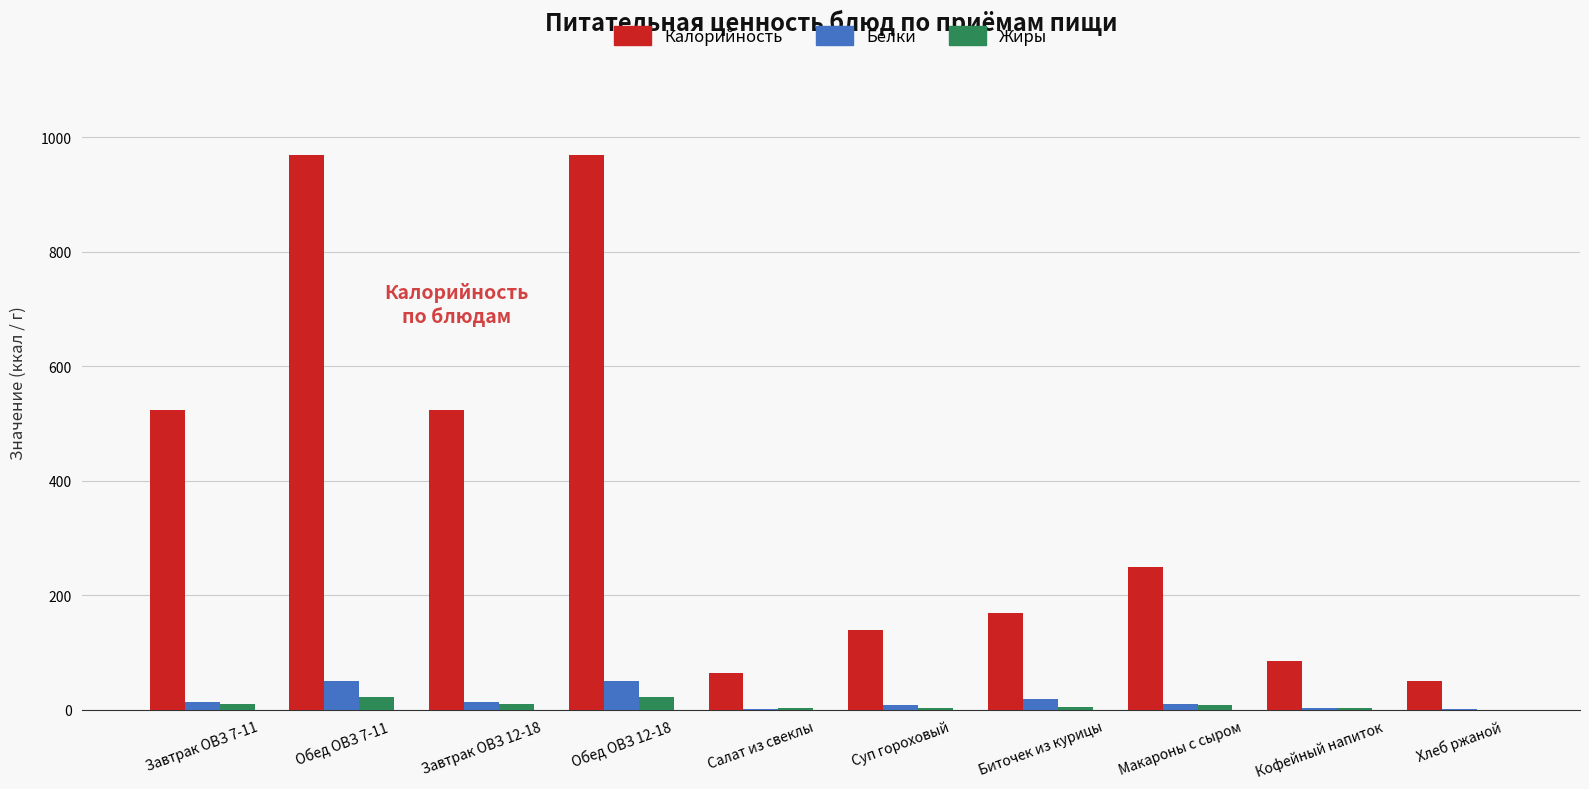

What is the total value across all series at Обед ОВЗ 12-18?

1042.3